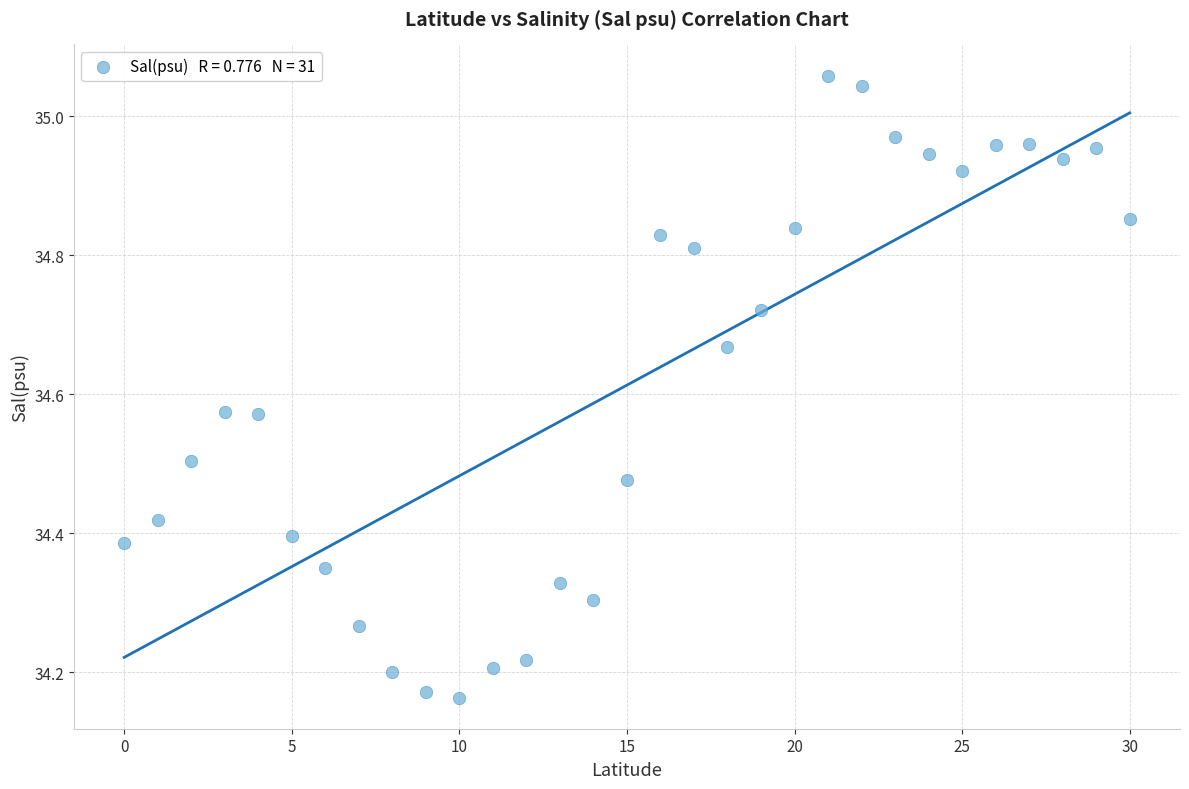

What is the range of Y values (max minus min)?

0.9